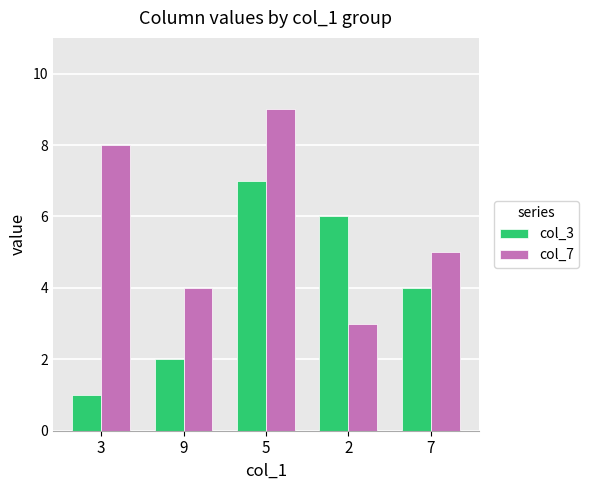

How many data points does each series have?

5